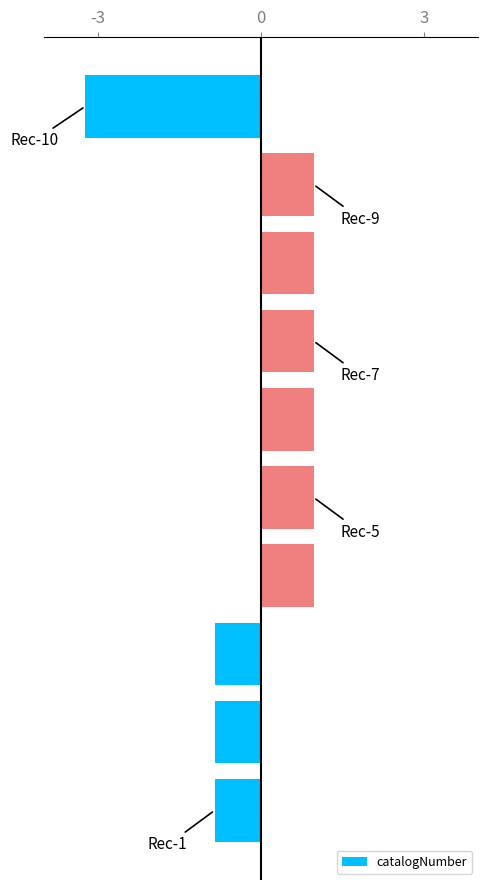

Count the number of data series in this chart.

1